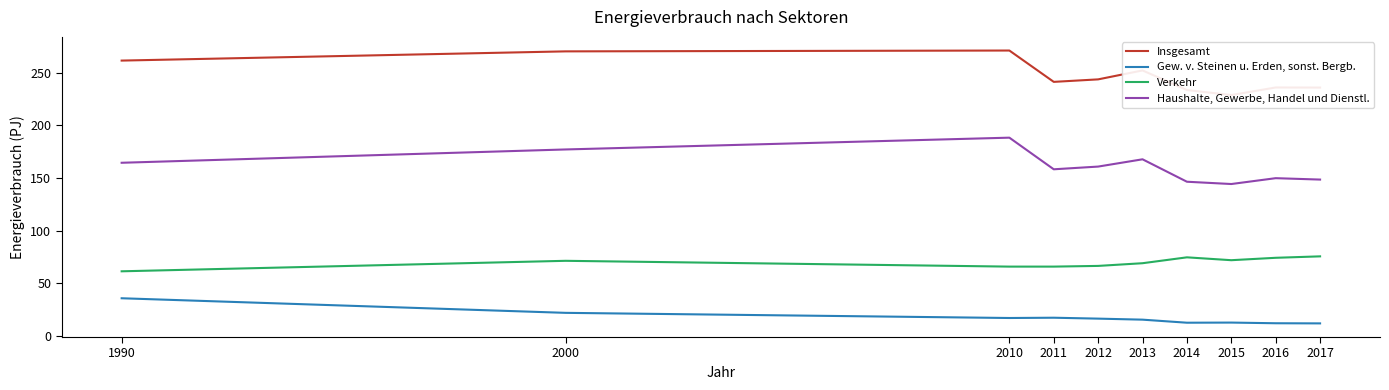

What is the highest value of the Insgesamt series?

271.0